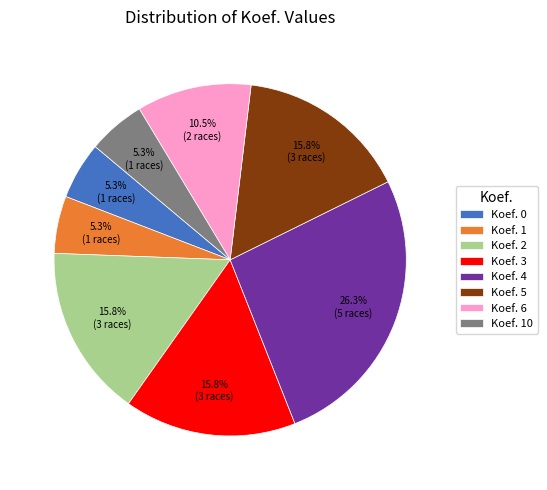

Is there any slice that represents more than half of the pie?

No